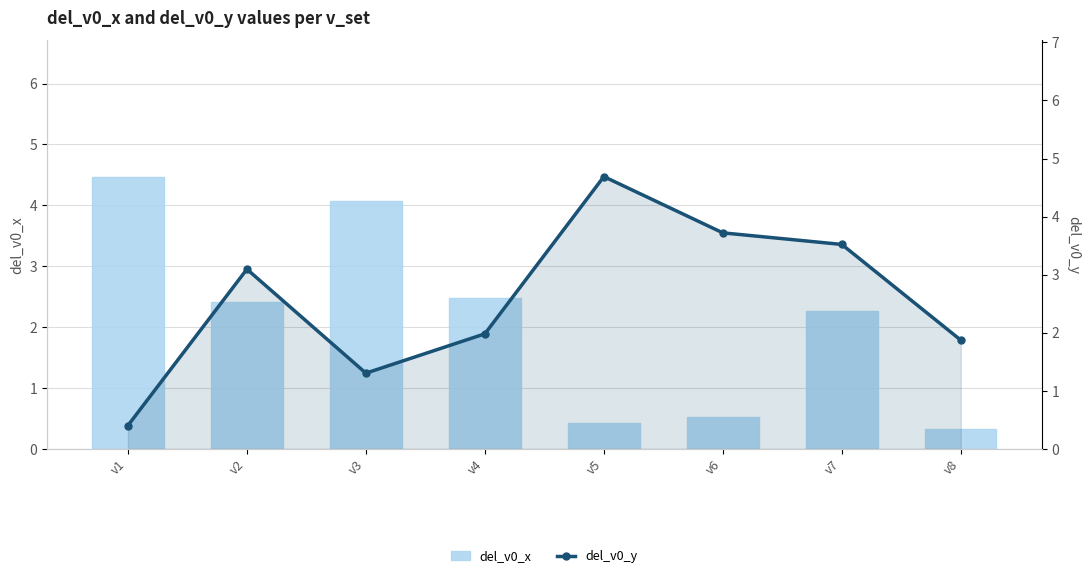

Reading left to right, what are all the values shown in this chart?

del_v0_x: 4.5	2.4	4.1	2.5	0.4	0.5	2.3	0.3
del_v0_y: 0.4	3.1	1.3	2.0	4.7	3.7	3.5	1.9